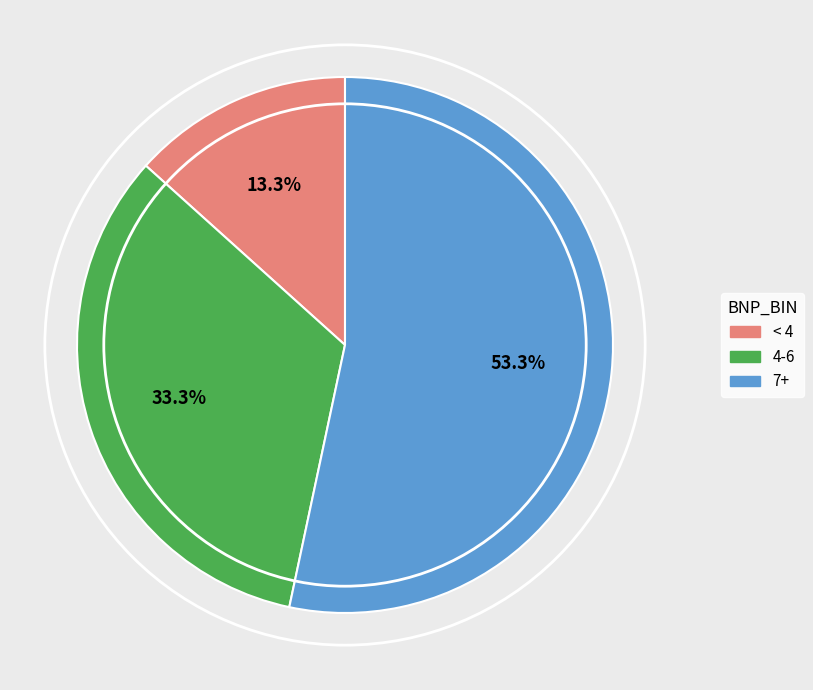

Does any single category account for the majority?

Yes